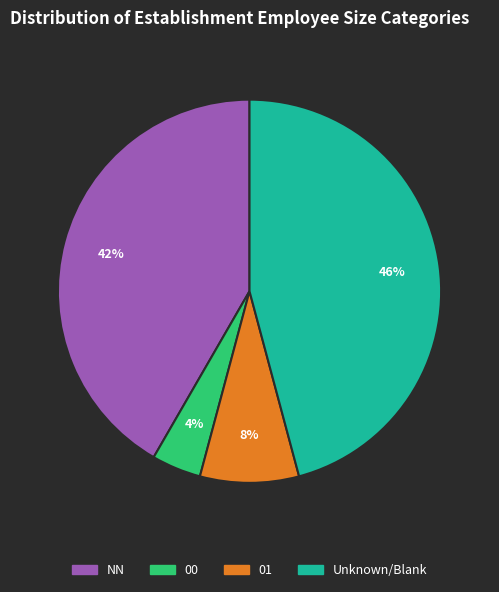

To the nearest percent, what is the average slice percentage?

25%